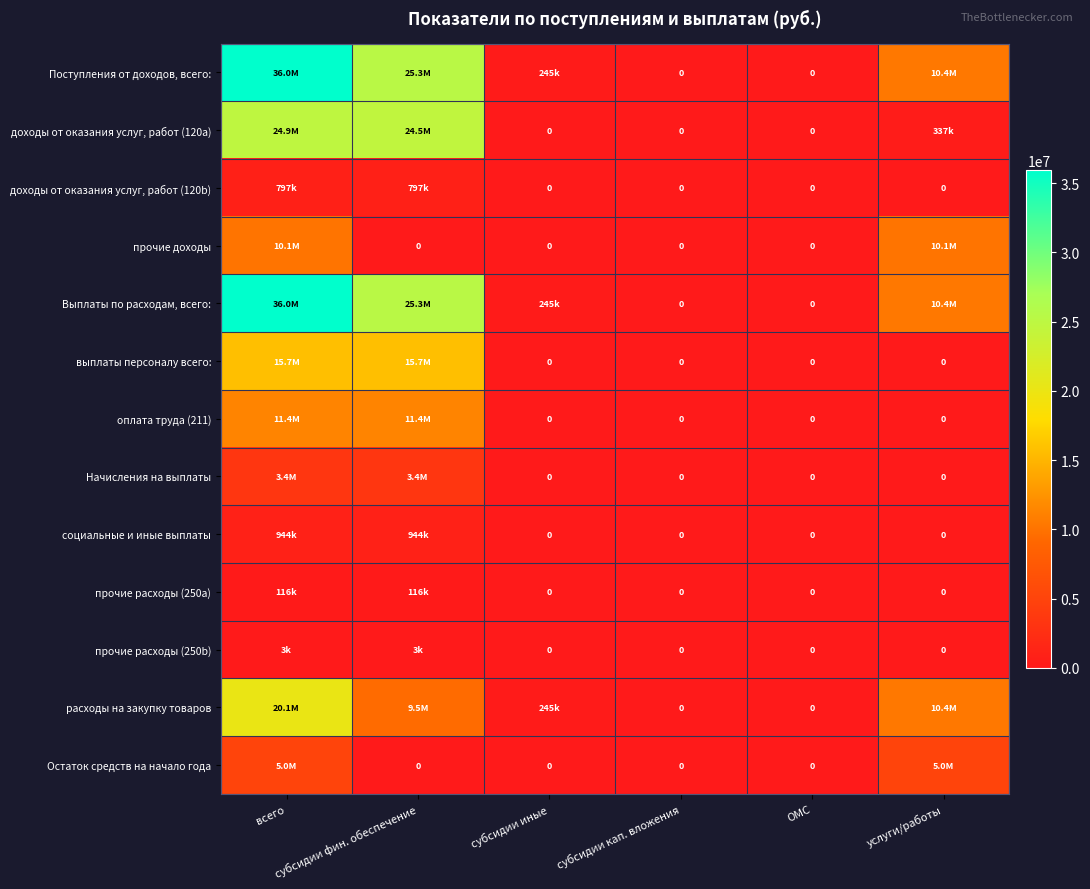

Which series changed the most between субсидии кап. вложения and услуги/работы?

Поступления от доходов, всего: